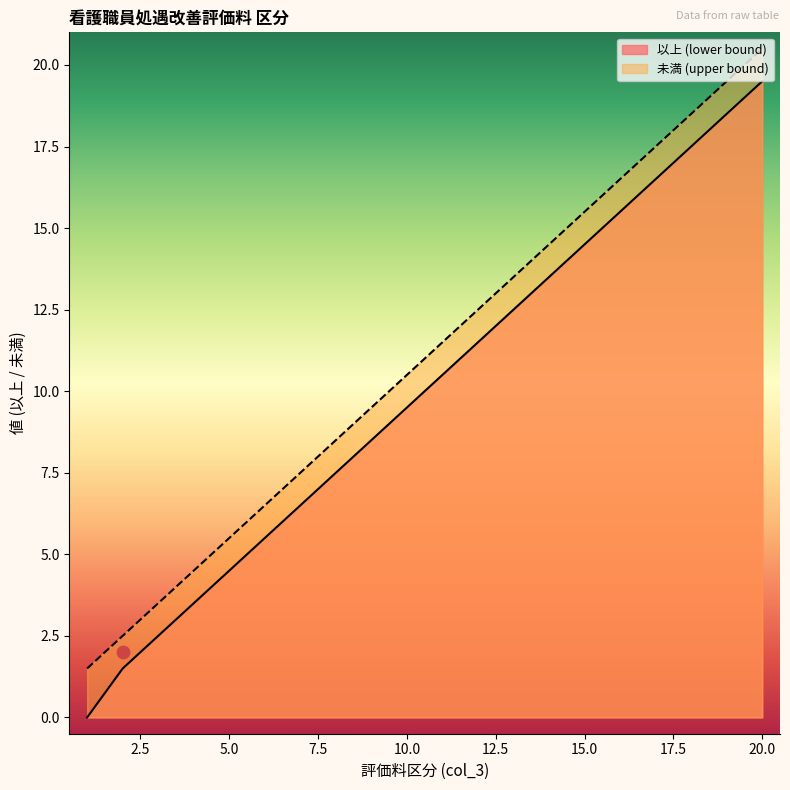

Which series reaches the minimum Y coordinate?

以上 (lower bound)